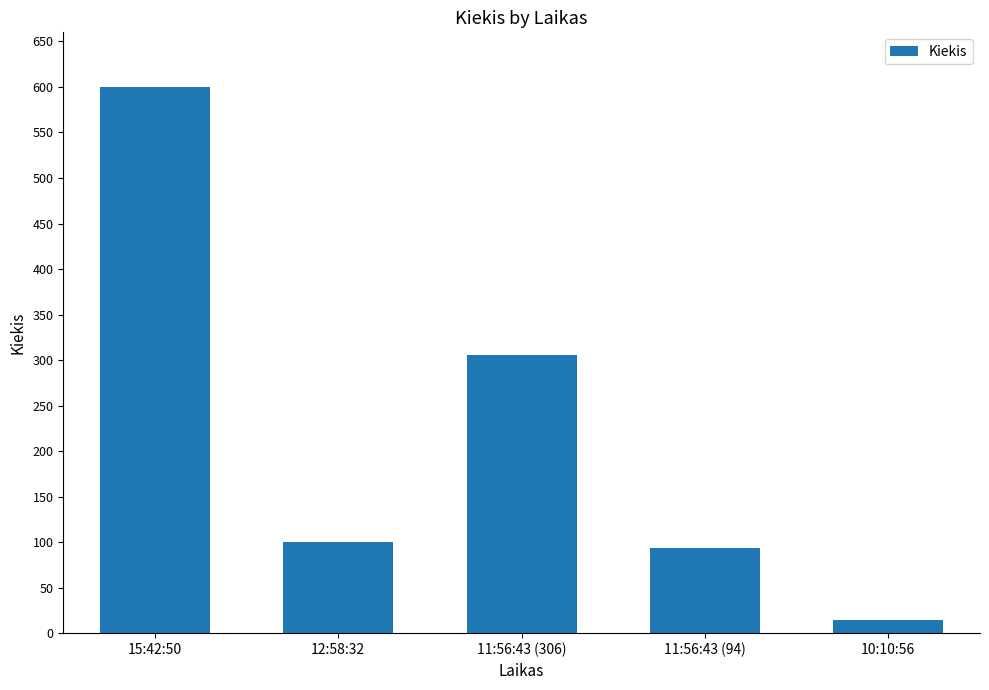

How many series are shown in this chart?

1